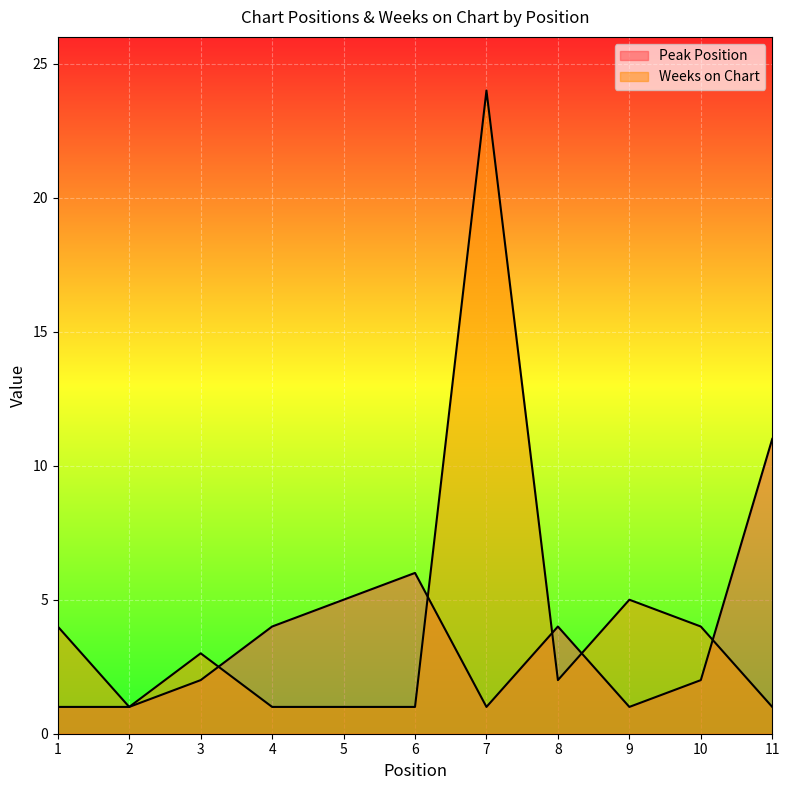

How many categories are shown in the chart?

11